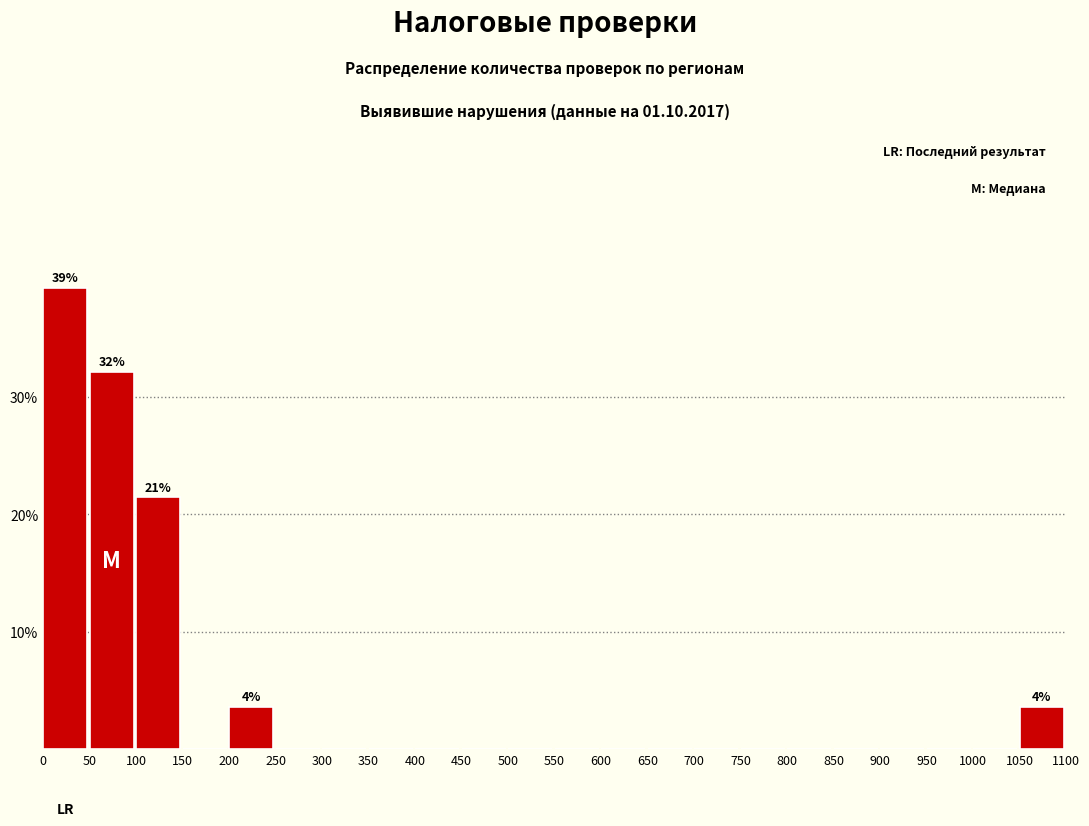

Which range on the x-axis has the tallest bar?

0 to 50